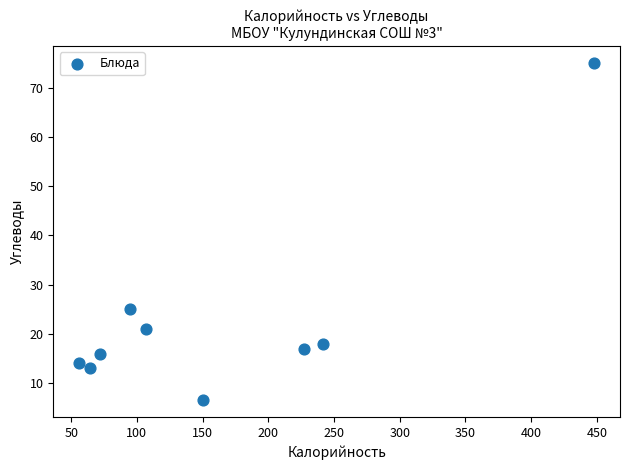

What is the average Y value?

22.8